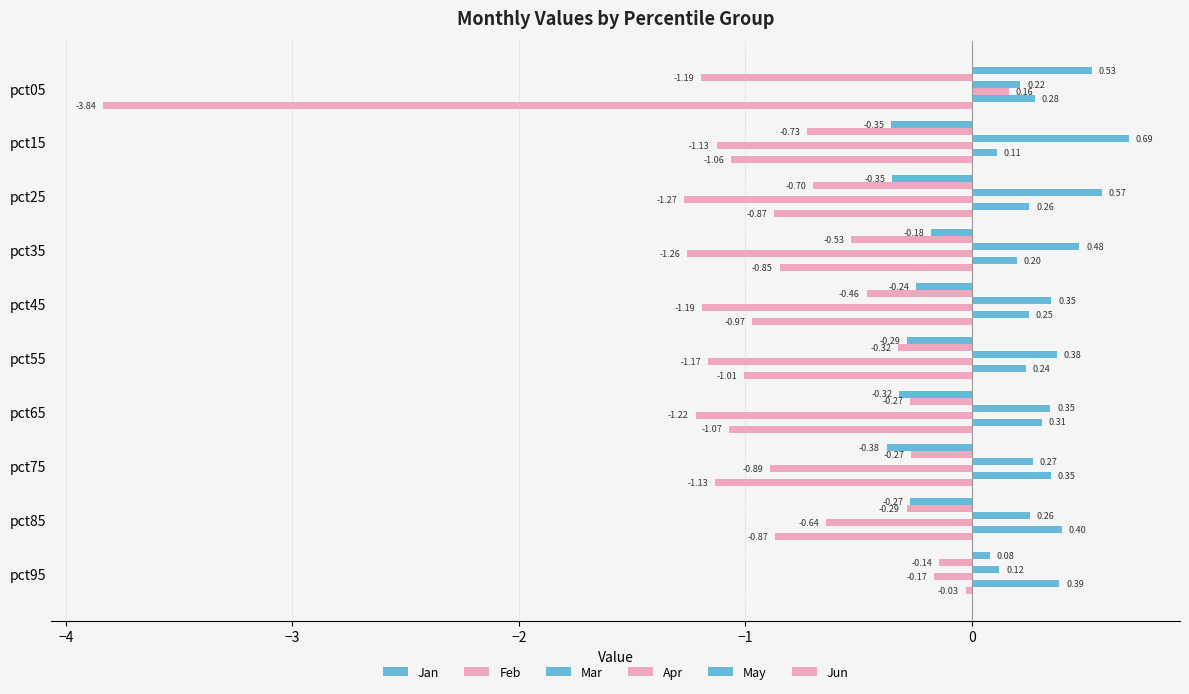

Which series has the largest total across all categories?

Mar